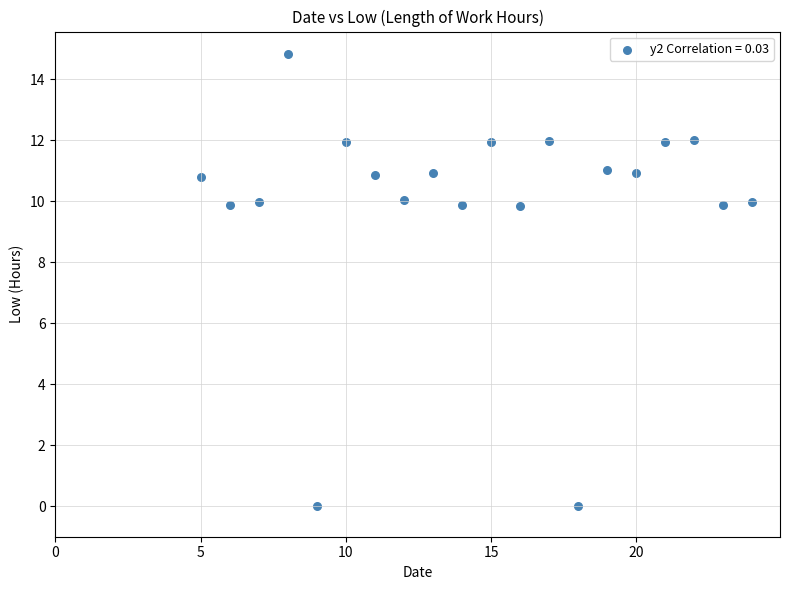

What is the range of Y values (max minus min)?

14.8